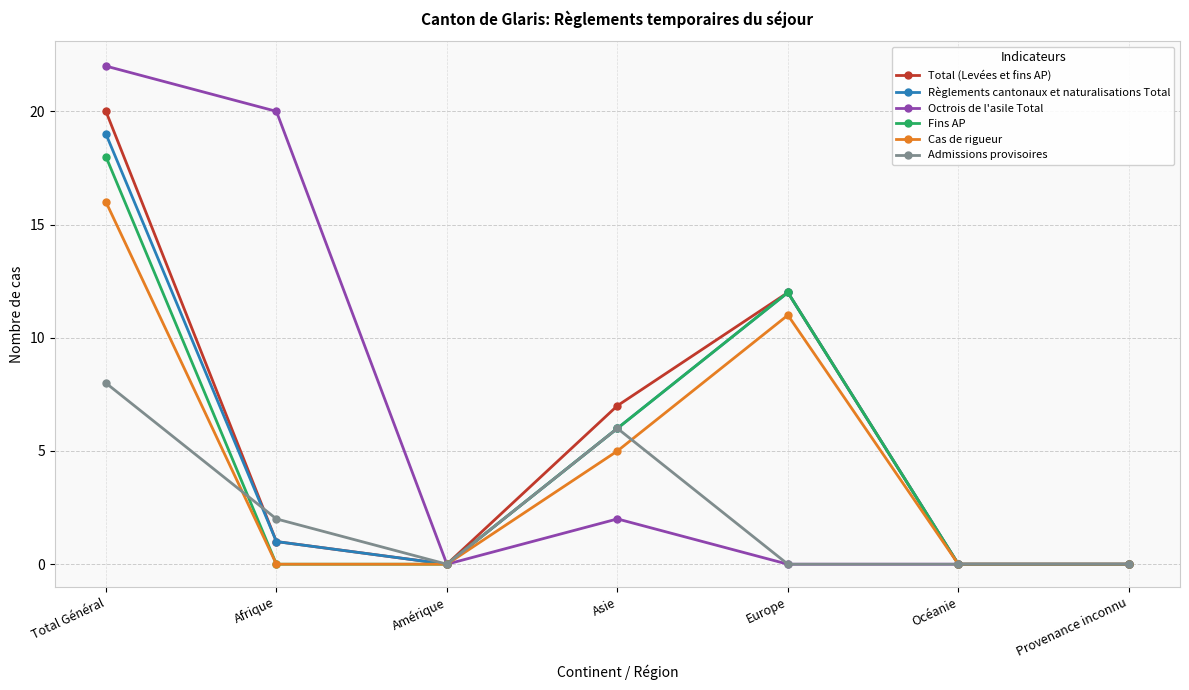

What is the label of the 5th point from the left?

Europe